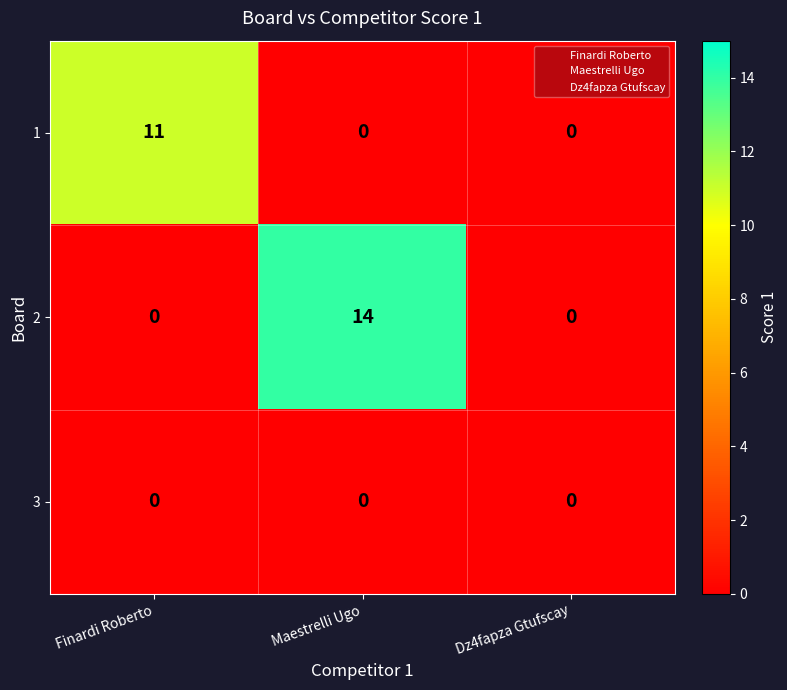

Reading left to right, transcribe all the data shown in this chart.

1: 11	0	0
2: 0	14	0
3: 0	0	0